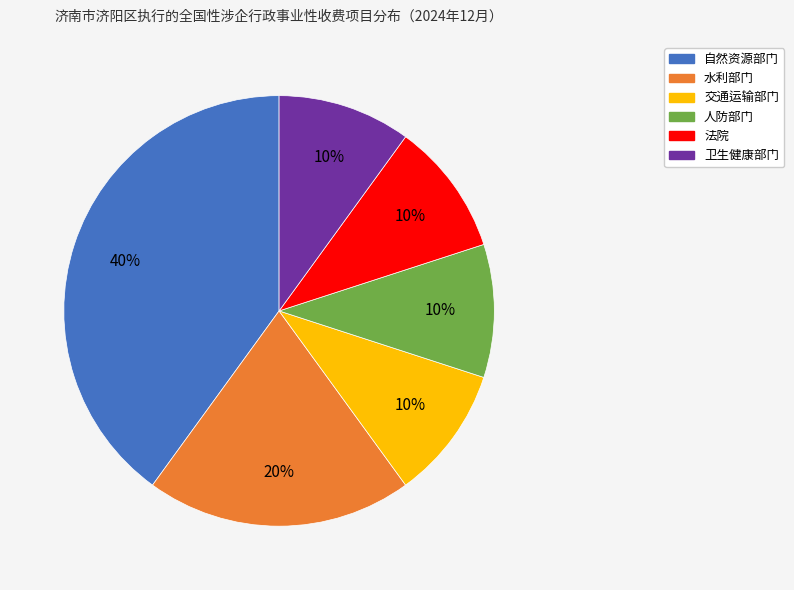

Combined, do 法院 and 水利部门 account for over 50%?

No